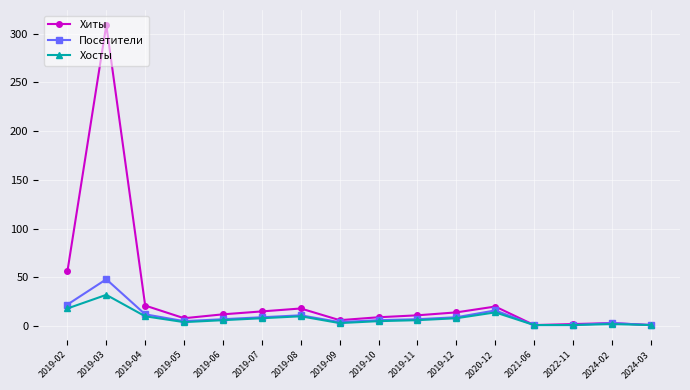

What is the minimum value for Хиты?

1